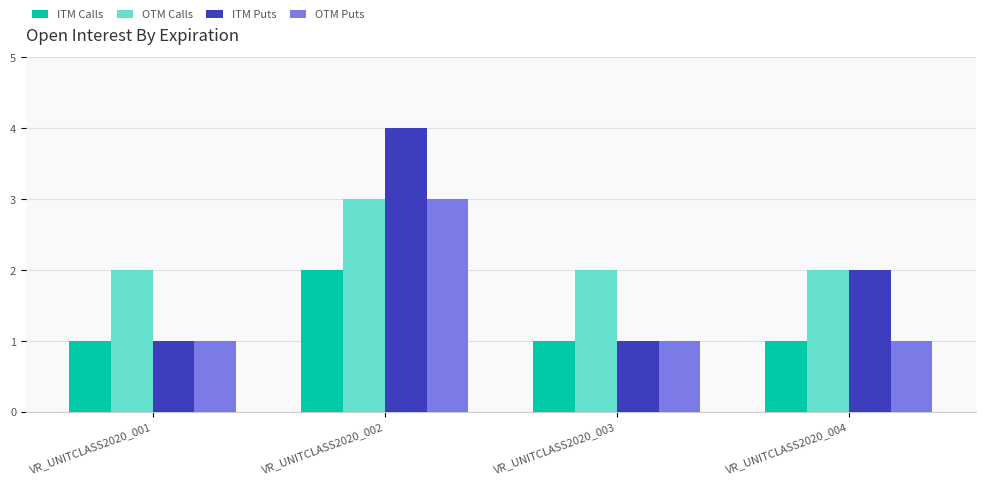

Rank the series by their average value, from lowest to highest.

ITM Calls, OTM Puts, ITM Puts, OTM Calls